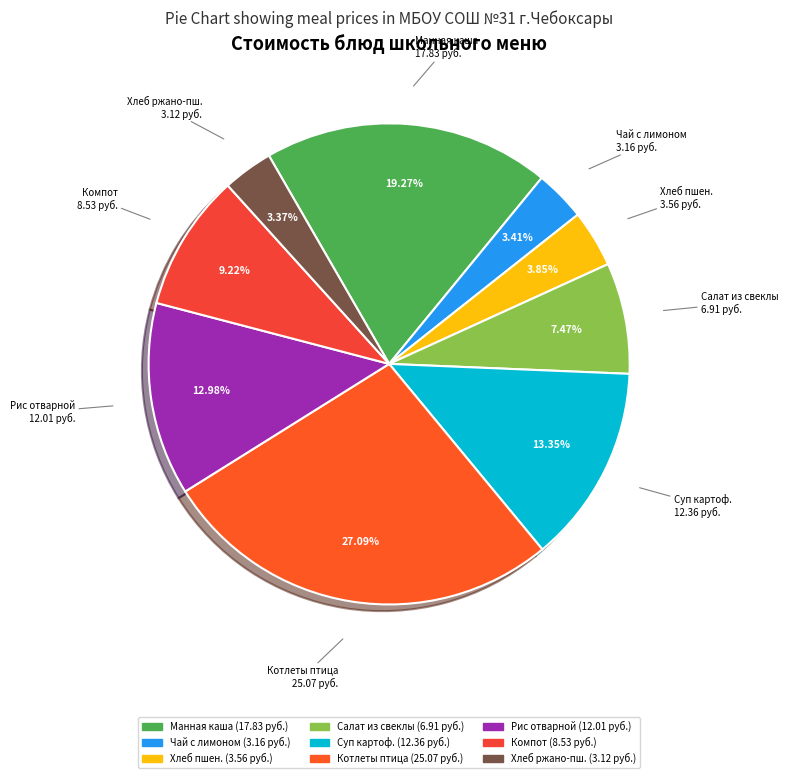

Is there a majority slice in this chart?

No